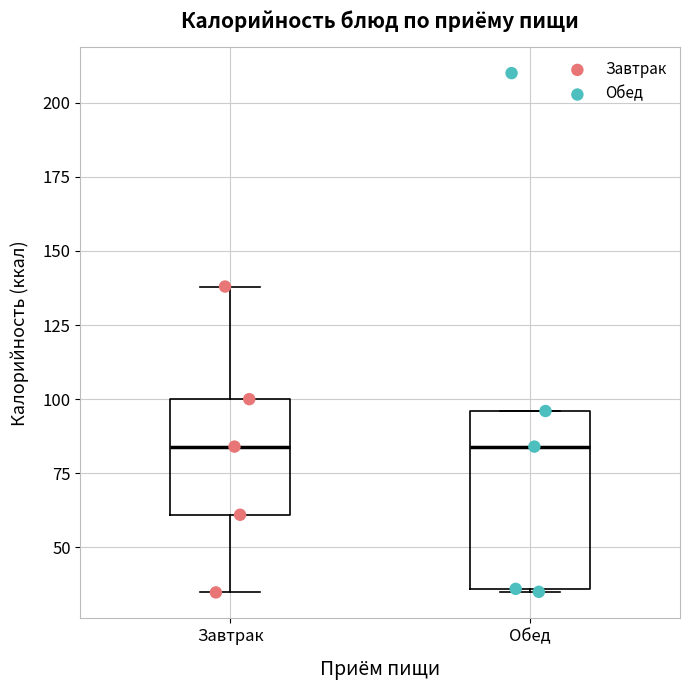

Reading left to right, transcribe this box plot: for each box, give where its median line is, the range the box spans, and where its two whiskers end, as read against the y-axis. The values are not printed on the chart, so give them approximately, as read against the axis.

Завтрак: median 85, box 60 to 100, whiskers 35 to 140
Обед: median 85, box 35 to 95, whiskers 35 to 95